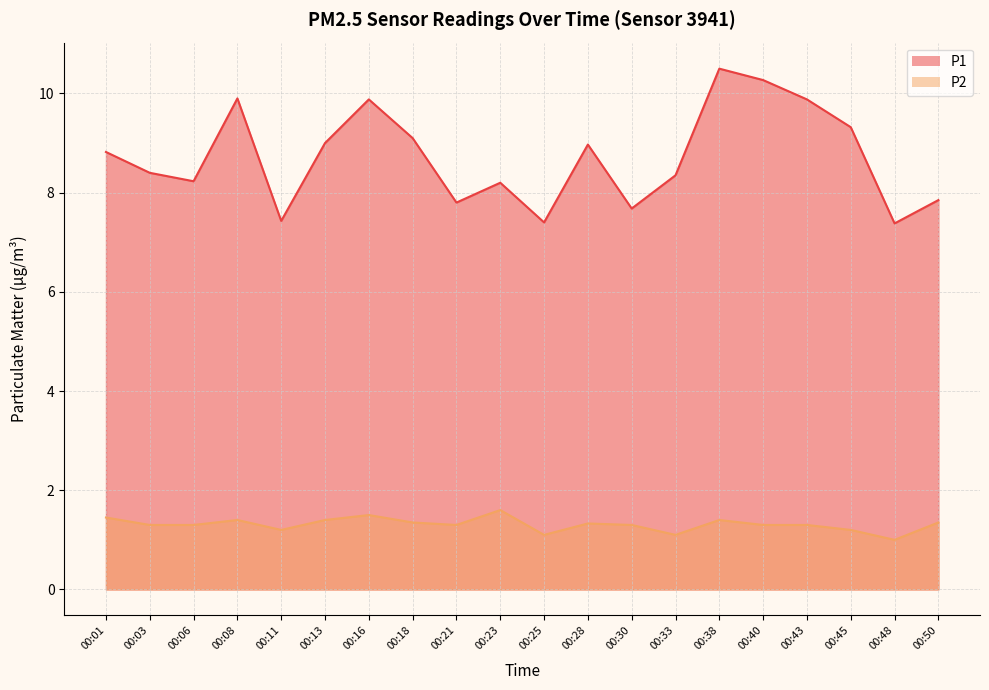

Which series has the largest total across all categories?

P1